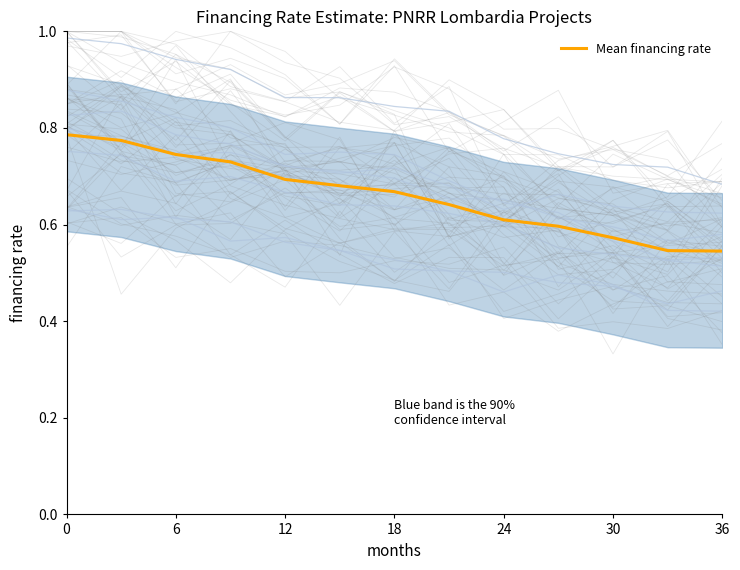

How many lines are shown in the chart?

1